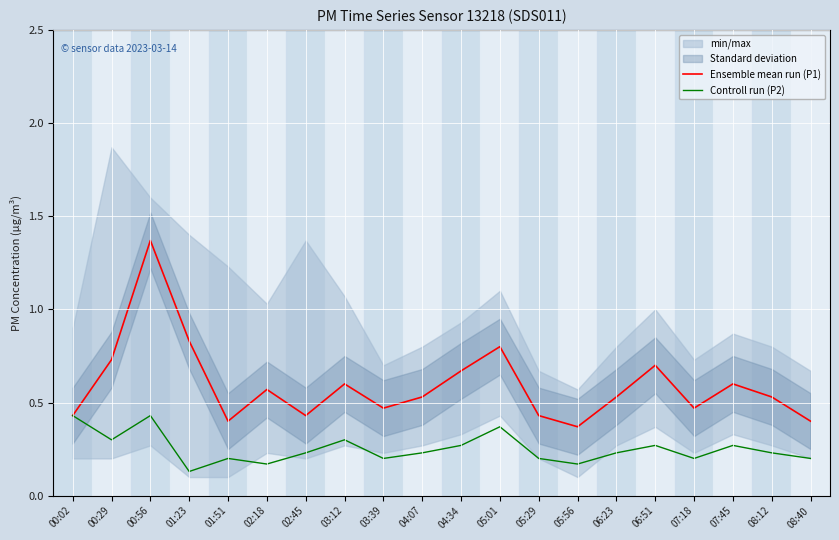

Which series has the largest range (max minus min)?

Ensemble mean run (P1)